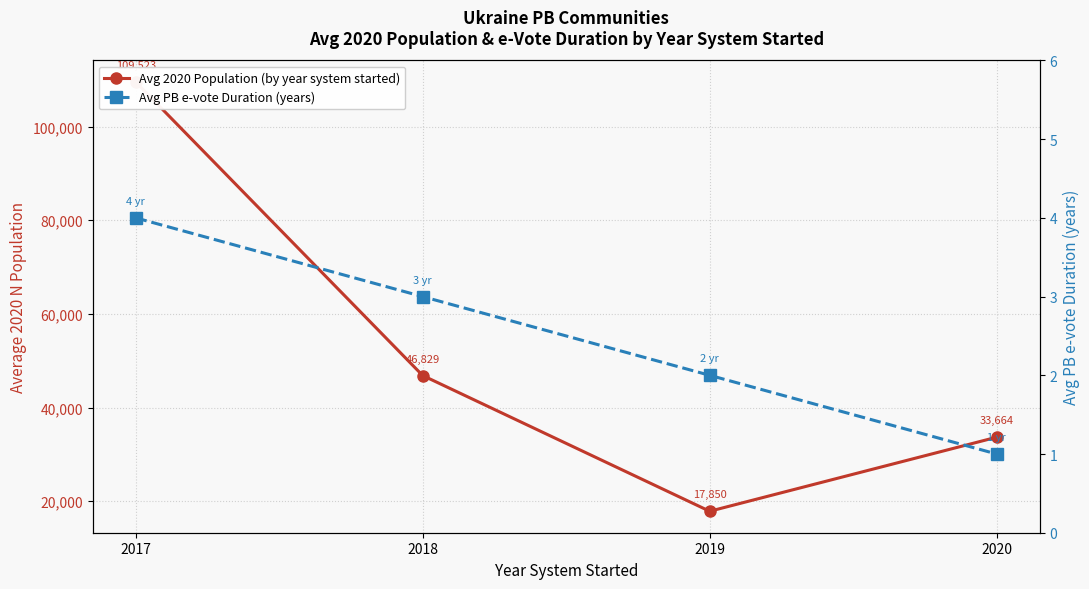

At how many categories does at least one series exceed 101438?

1